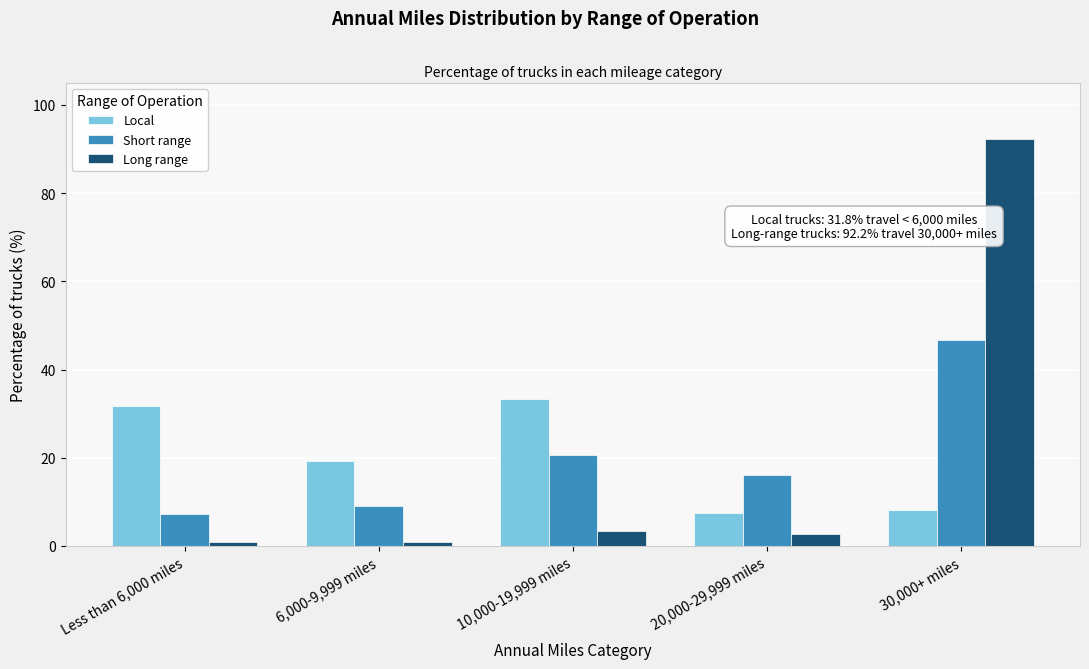

Which series changed the most between Less than 6,000 miles and 20,000-29,999 miles?

Local